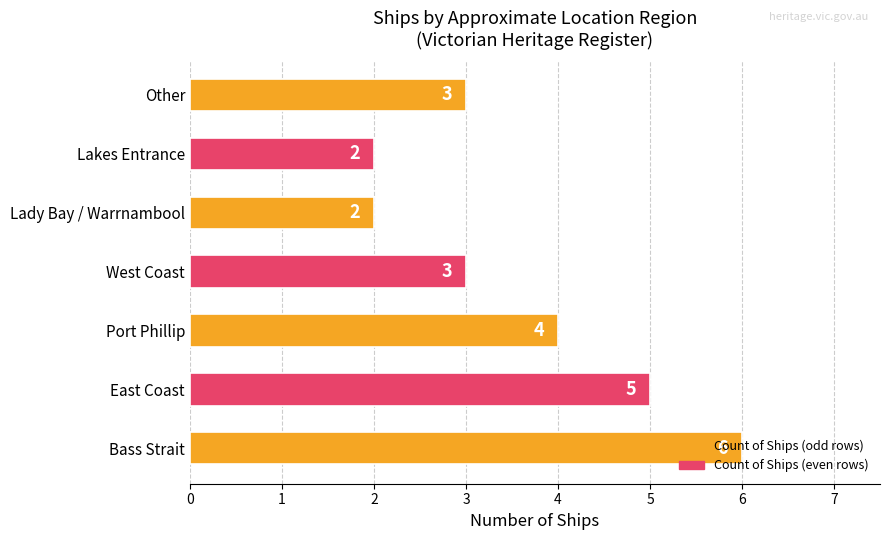

What is the approximate value at Bass Strait?

6